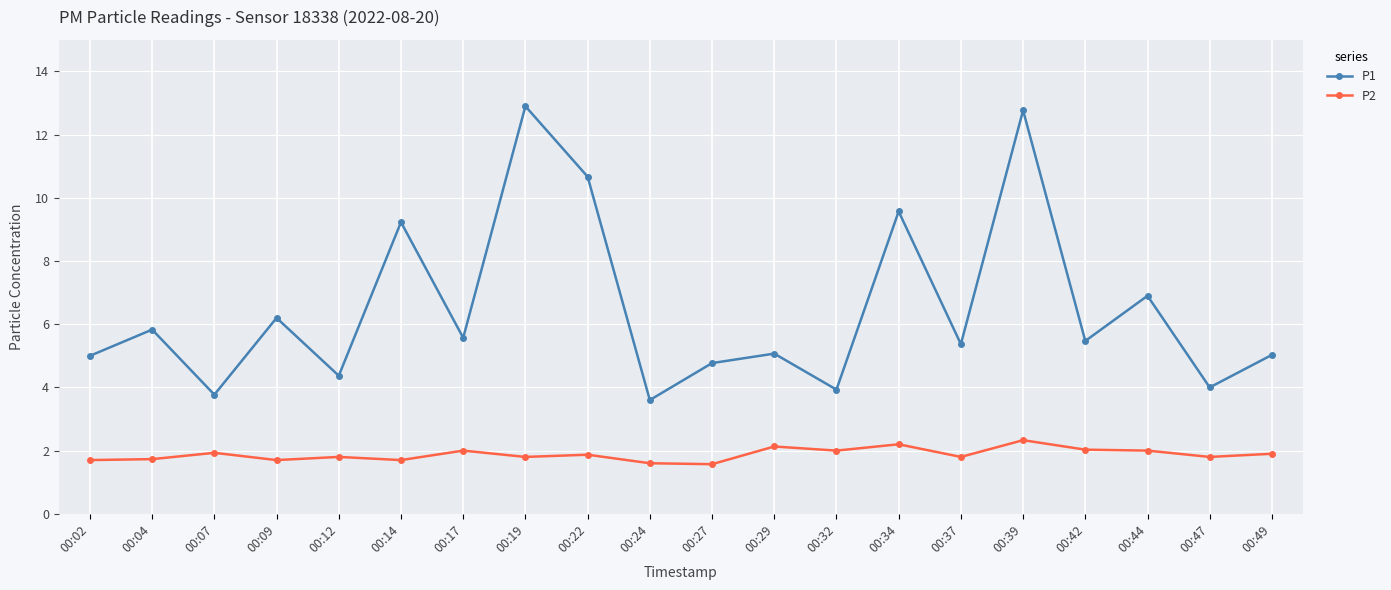

Is this an area chart (filled region under the line)?

No